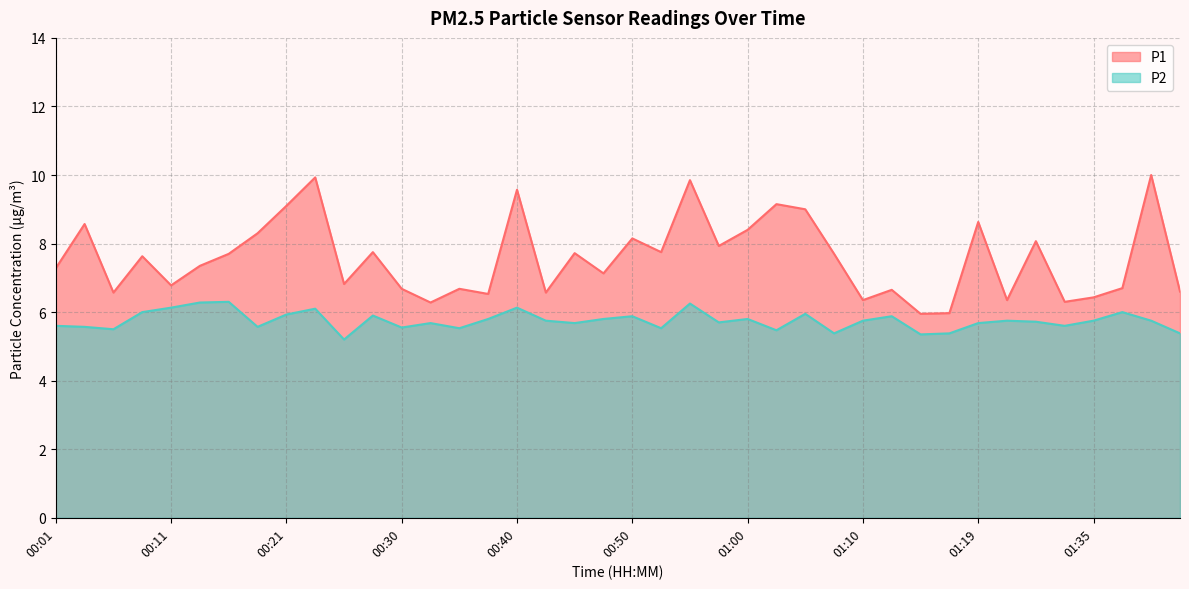

True or false: P2 and P1 intersect in this chart.

False